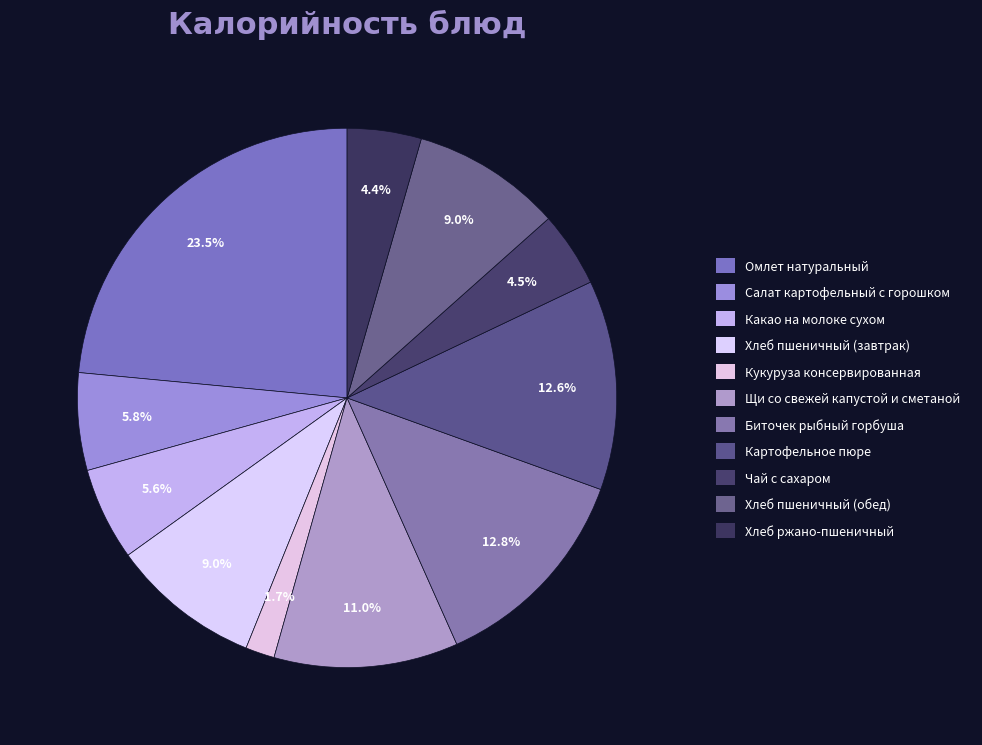

Which category has the biggest portion of the pie?

Омлет натуральный